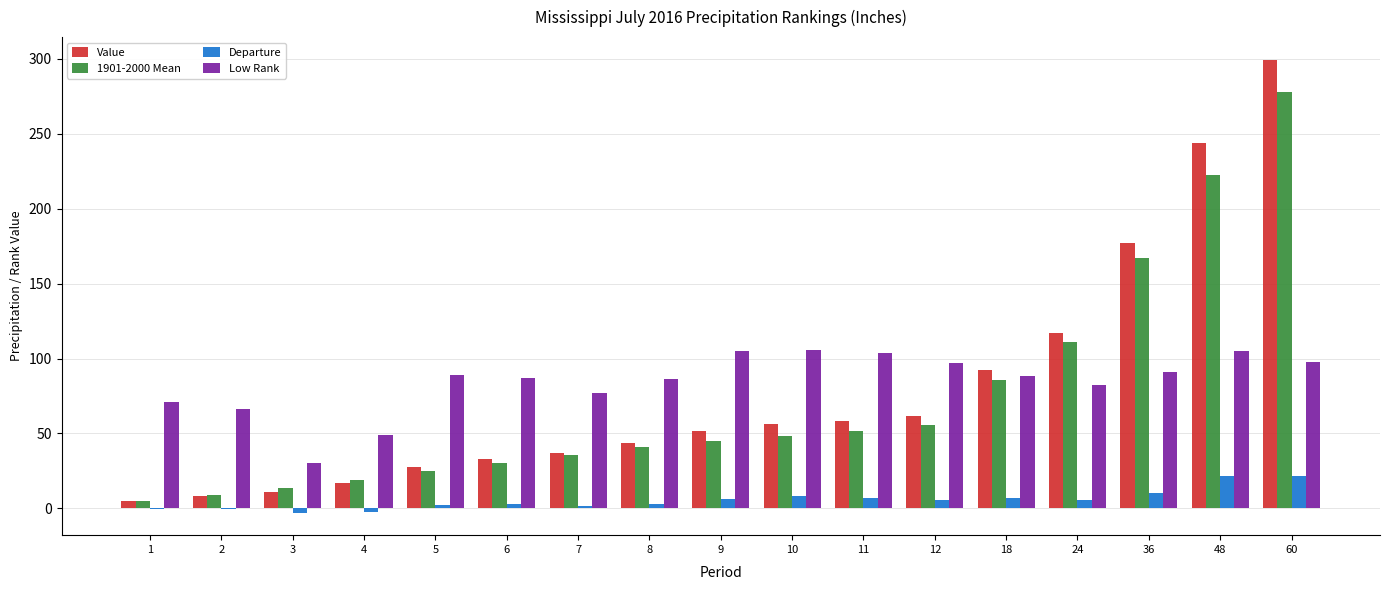

What is the average value of the Low Rank series?

84.2